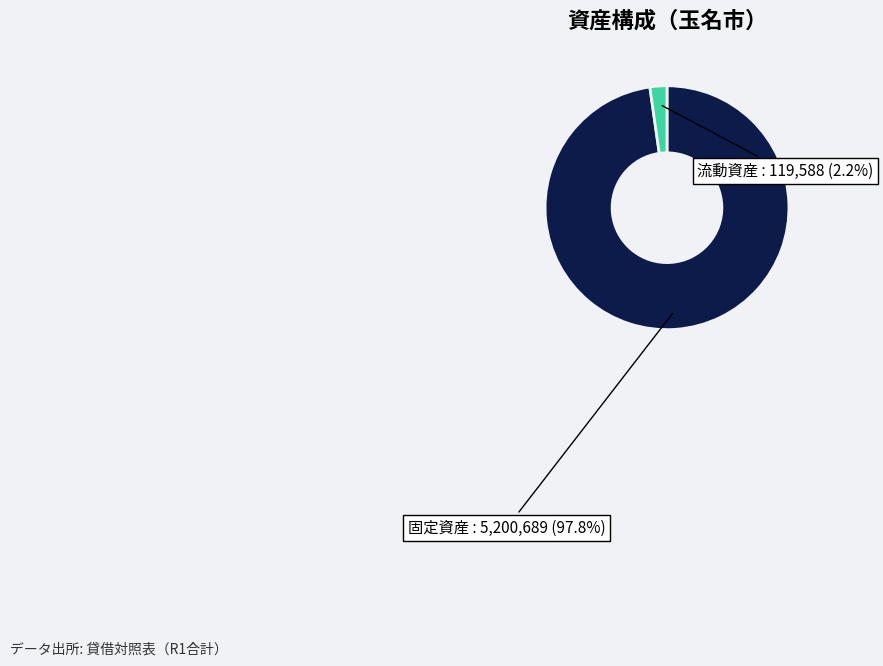

What percentage is the 流動資産 slice, to the nearest percent?

2%